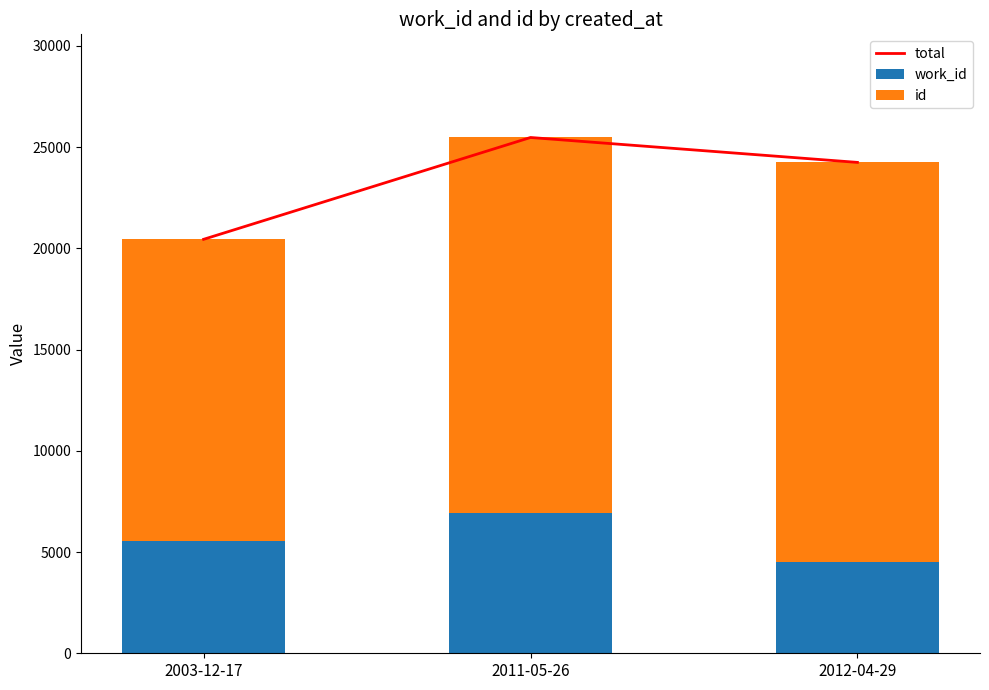

What is the value of the id bar at the 1st from the left?

14877